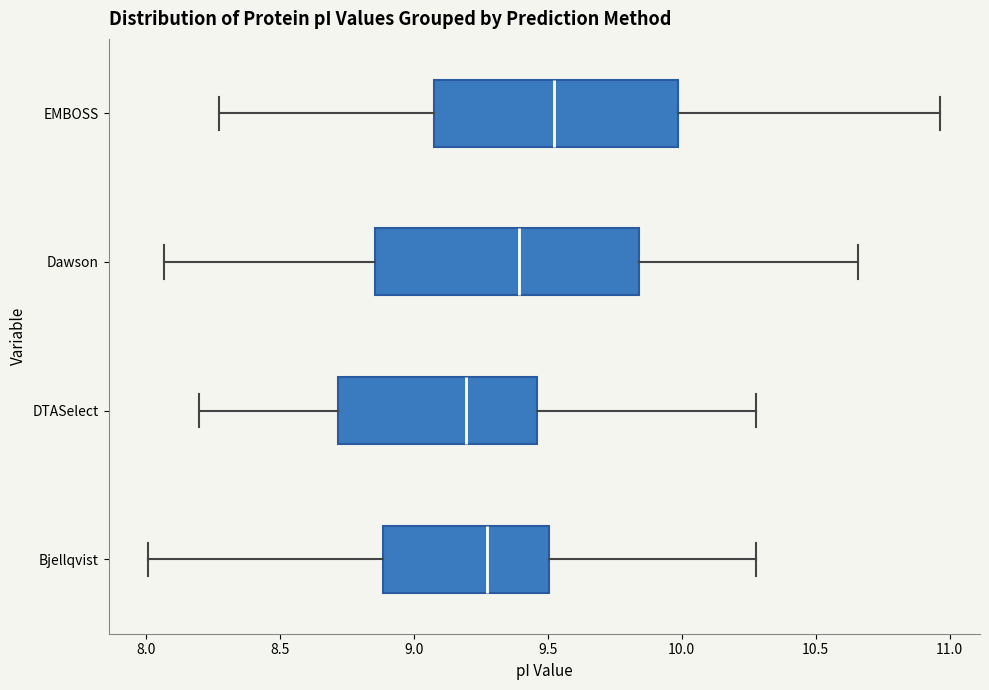

Which box is the widest, from its left edge to its right edge?

Dawson